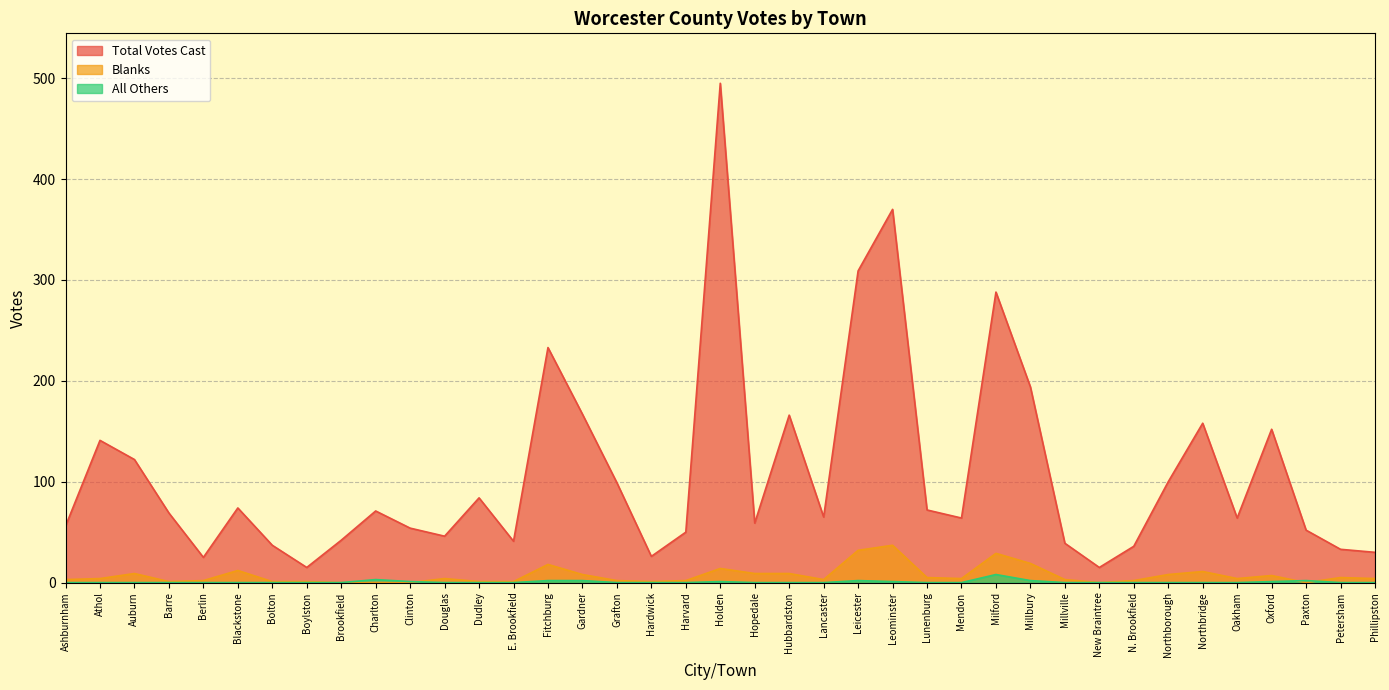

What is the difference between the second highest and minimum values in the Blanks series?

32